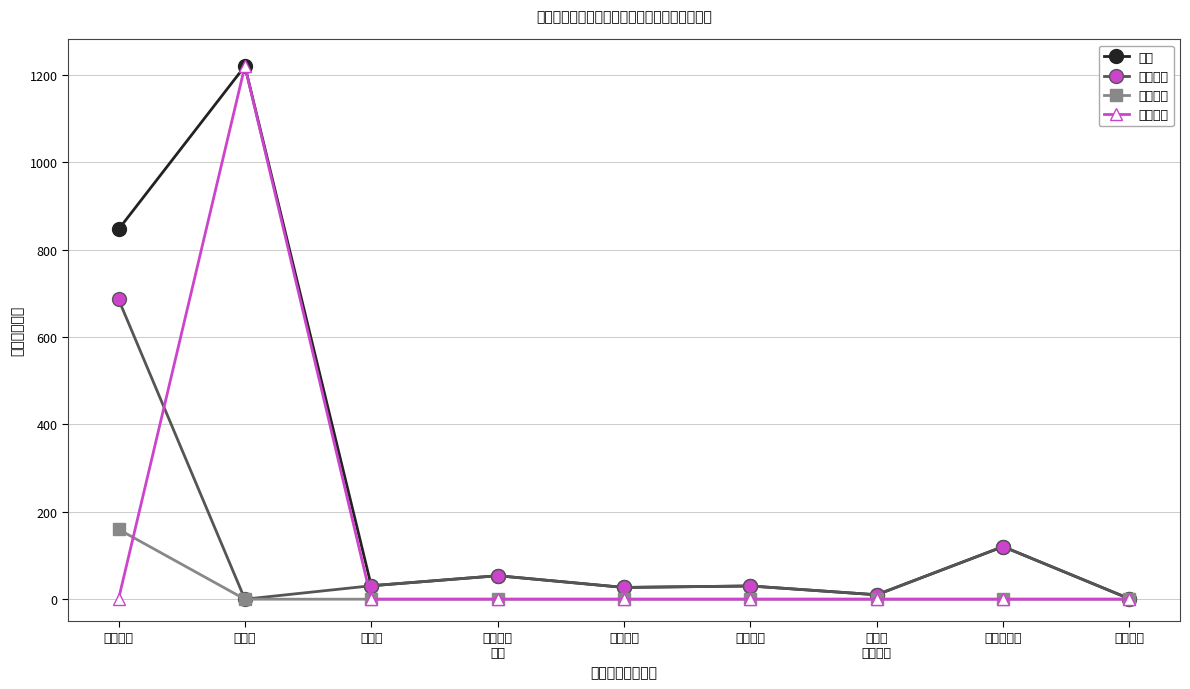

At which label does 总计 first exceed 30?

行政运行